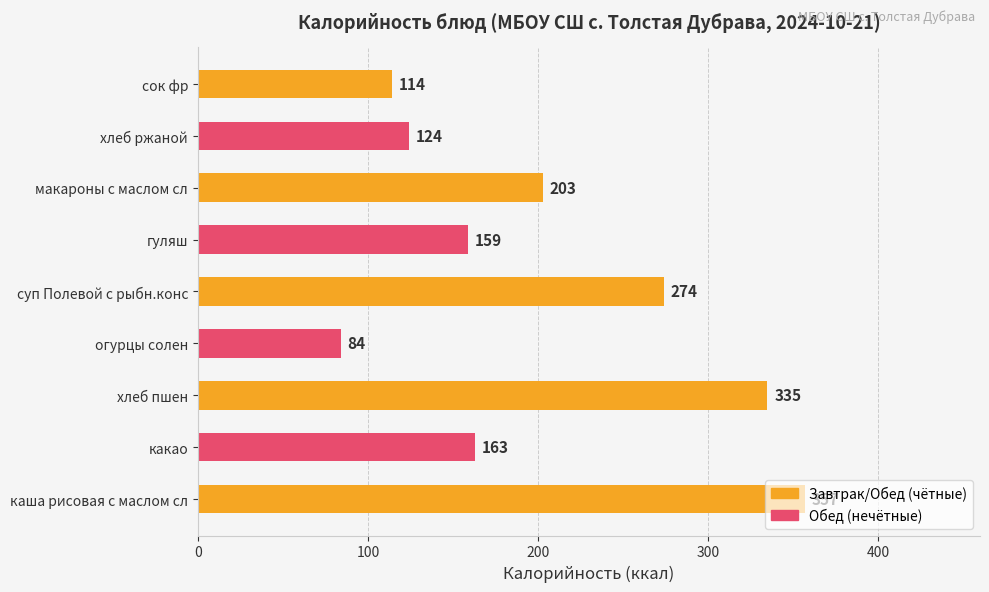

What is the difference between the maximum and second lowest values?

243